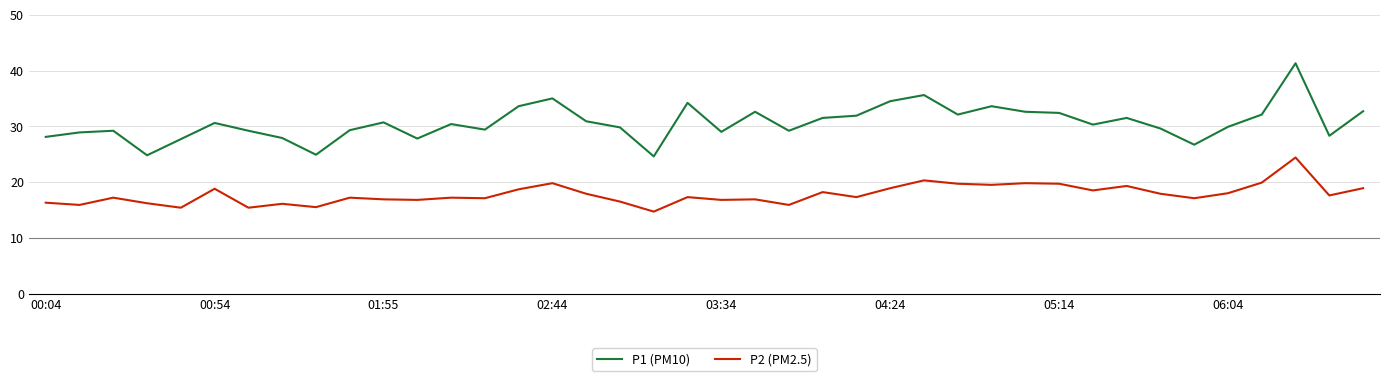

True or false: P2 (PM2.5) and P1 (PM10) intersect in this chart.

False